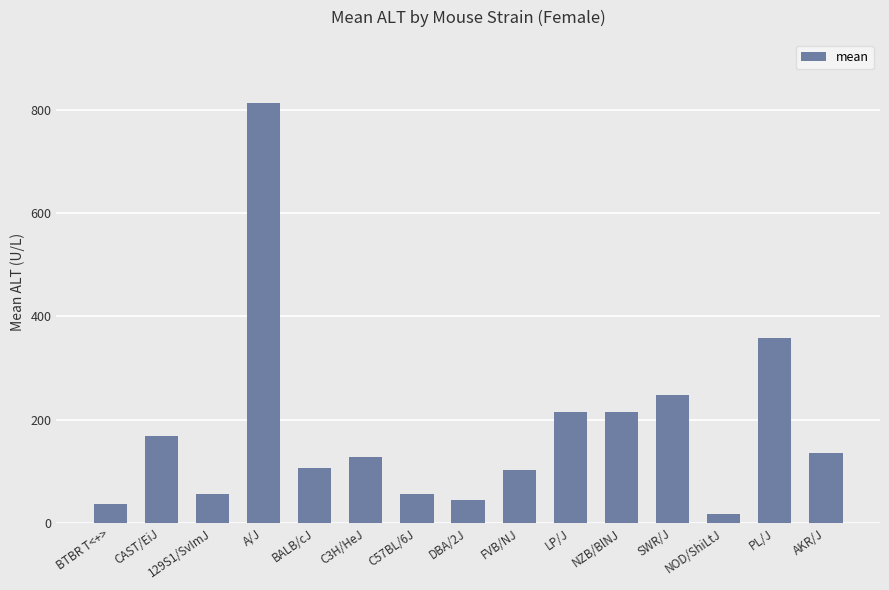

Between LP/J and PL/J, which is larger?

PL/J